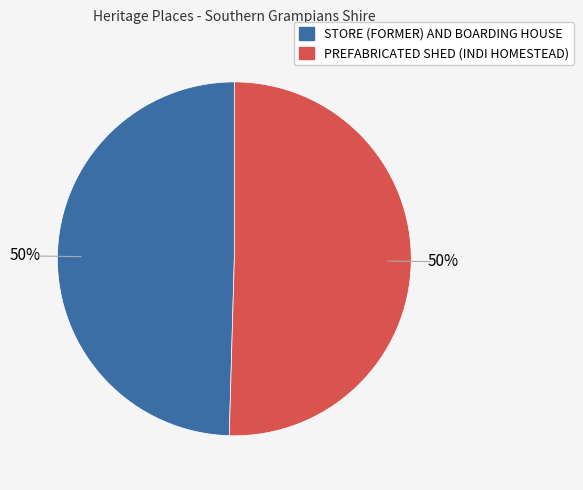

What percentage is the PREFABRICATED SHED (INDI HOMESTEAD) slice, to the nearest percent?

50%